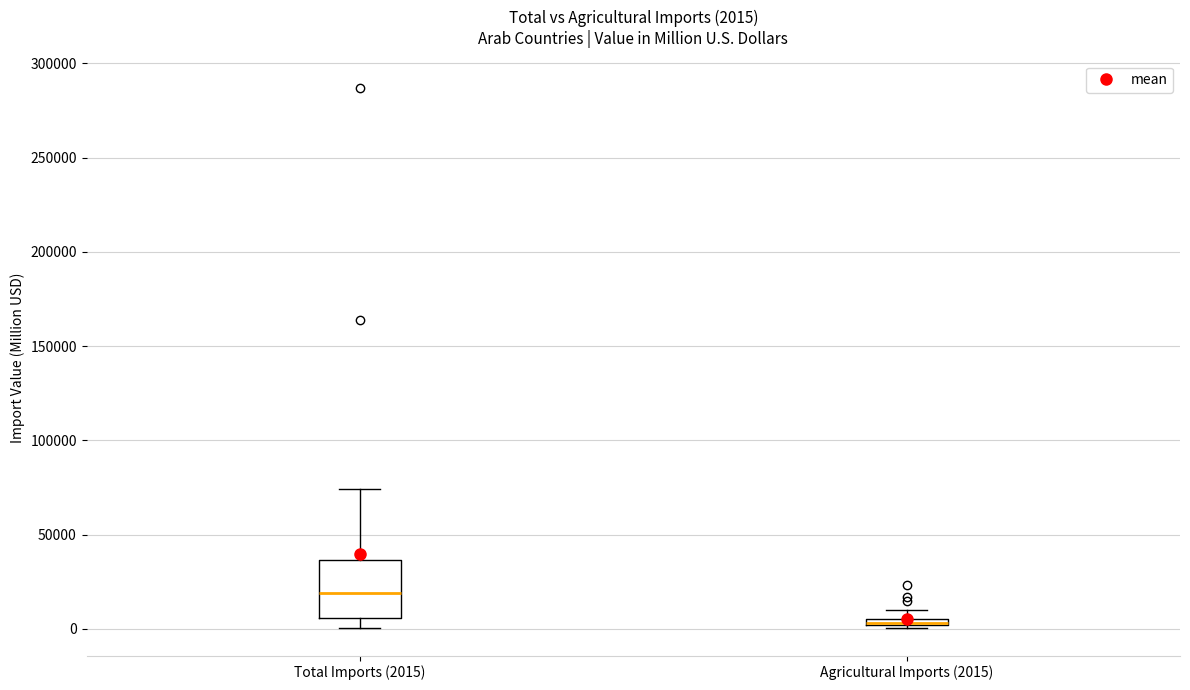

Which box is the tallest, from its lower edge to its upper edge?

Total Imports (2015)